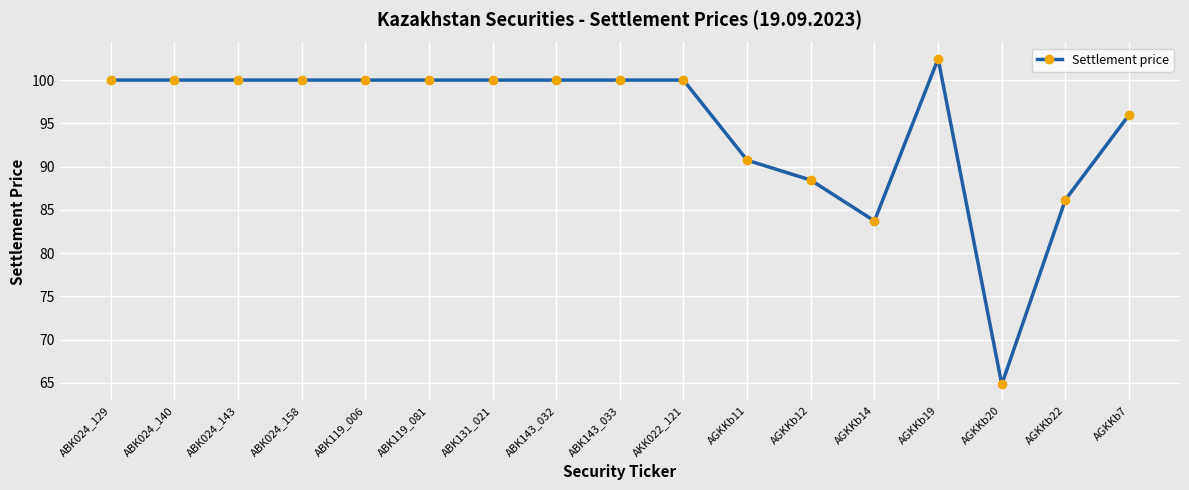

At which label is the value closest to 83?

AGKKb14